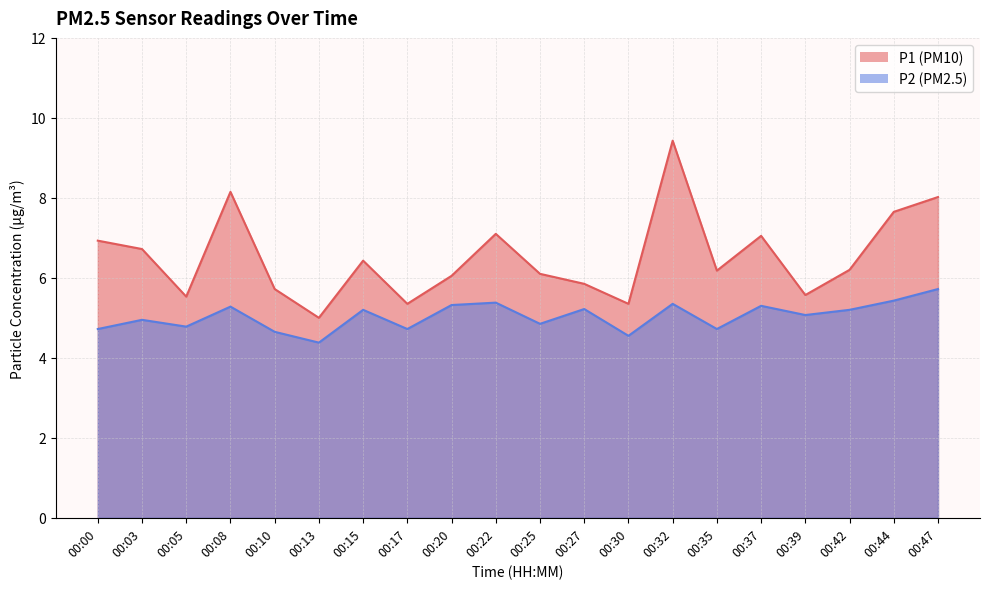

At which label does P2 reach its peak?

00:47